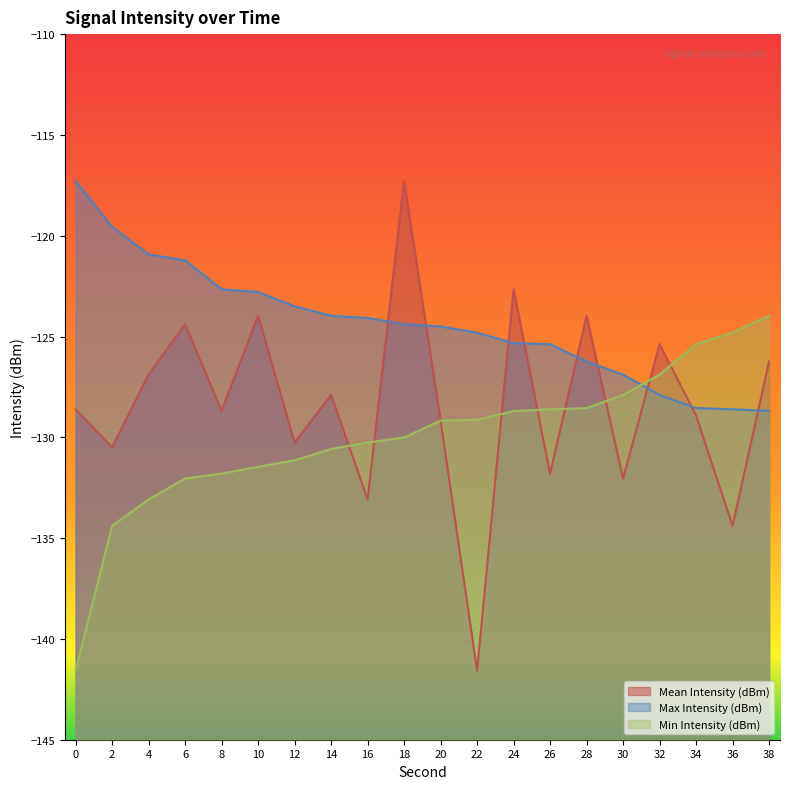

How many data points in Min Intensity (dBm) are less than -129?

12